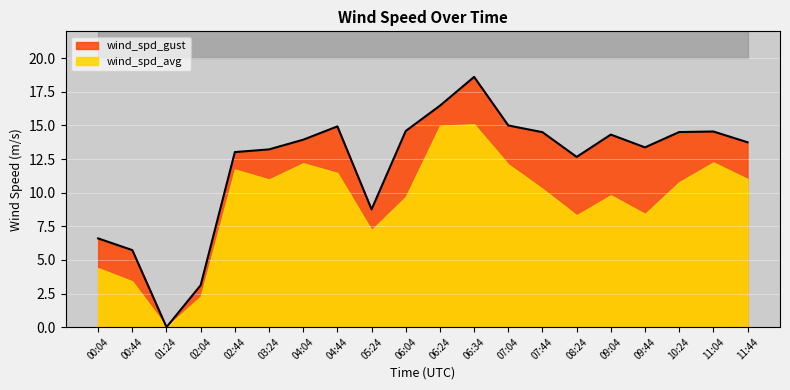

Rank the categories by value from highest to lowest.

06:34, 06:24, 07:04, 04:44, 06:04, 11:04, 10:24, 07:44, 09:04, 04:04, 11:44, 09:44, 03:24, 02:44, 08:24, 05:24, 00:04, 00:44, 02:04, 01:24